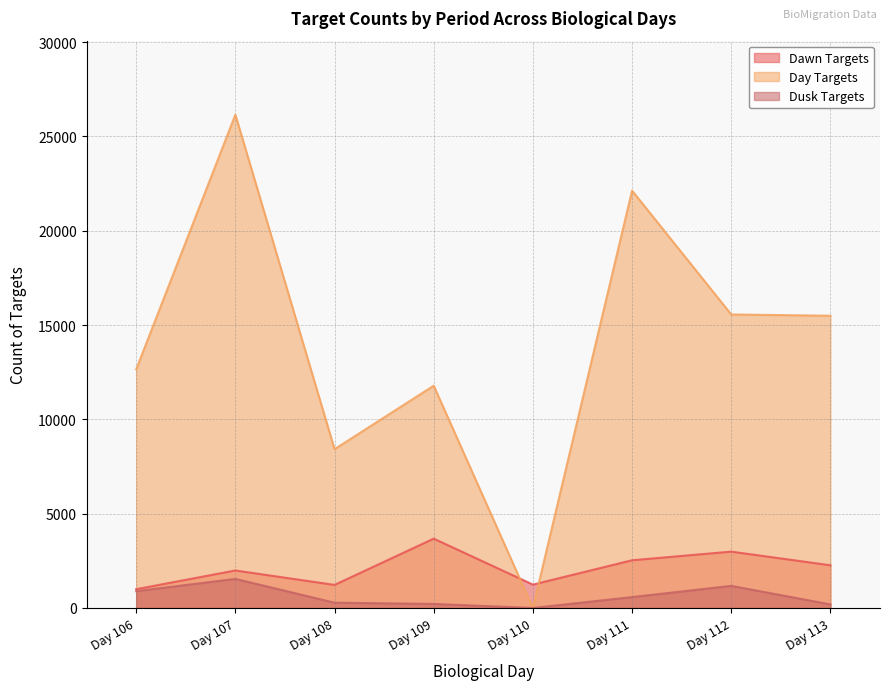

What is the maximum value for CountOfTargets_Dusk?

1542